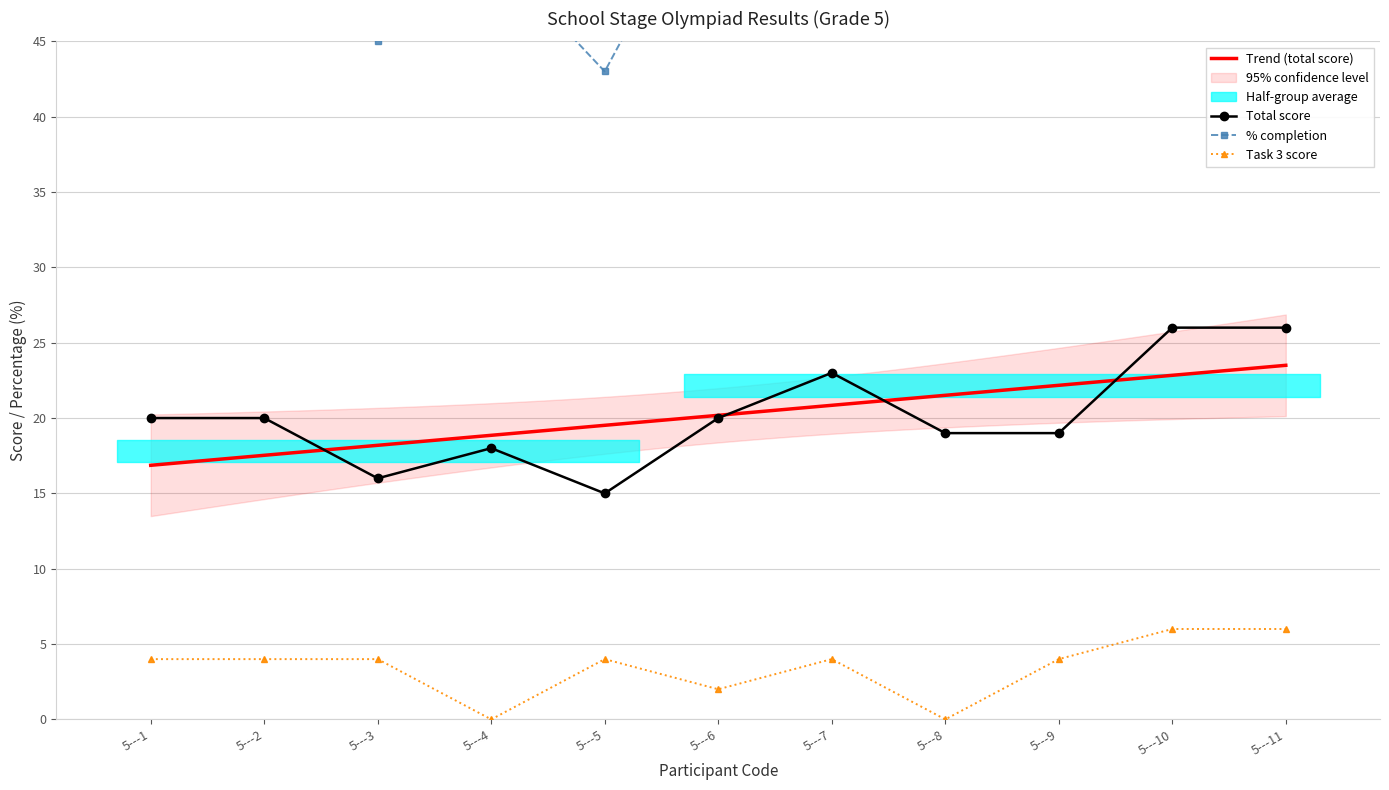

What is the approximate value of Task 3 score at 5---11?

6